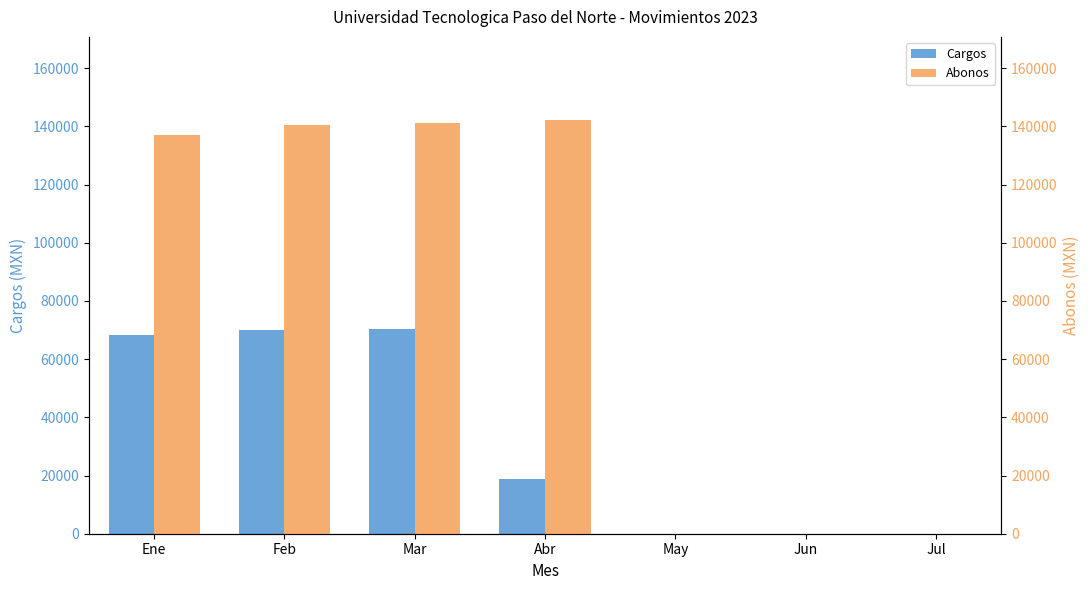

Reading left to right, transcribe all the data shown in this chart.

Cargos: Ene=68390.1	Feb=70197.2	Mar=70425.4	Abr=18654.5	May=0.0	Jun=0.0	Jul=0.0
Abonos: Ene=136996.1	Feb=140610.4	Mar=141066.8	Abr=142320.7	May=0.0	Jun=0.0	Jul=0.0